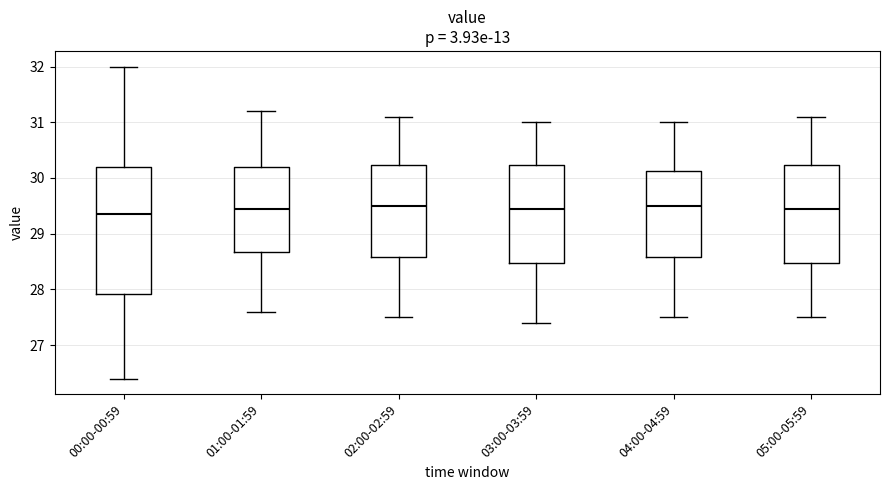

Reading left to right, transcribe this box plot: for each box, give where its median line is, the range the box spans, and where its two whiskers end, as read against the y-axis. The values are not printed on the chart, so give them approximately, as read against the axis.

00:00-00:59: median 29.4, box 27.9 to 30.2, whiskers 26.4 to 32.0
01:00-01:59: median 29.5, box 28.7 to 30.2, whiskers 27.6 to 31.2
02:00-02:59: median 29.5, box 28.6 to 30.2, whiskers 27.5 to 31.1
03:00-03:59: median 29.5, box 28.5 to 30.2, whiskers 27.4 to 31.0
04:00-04:59: median 29.5, box 28.6 to 30.1, whiskers 27.5 to 31.0
05:00-05:59: median 29.5, box 28.5 to 30.2, whiskers 27.5 to 31.1